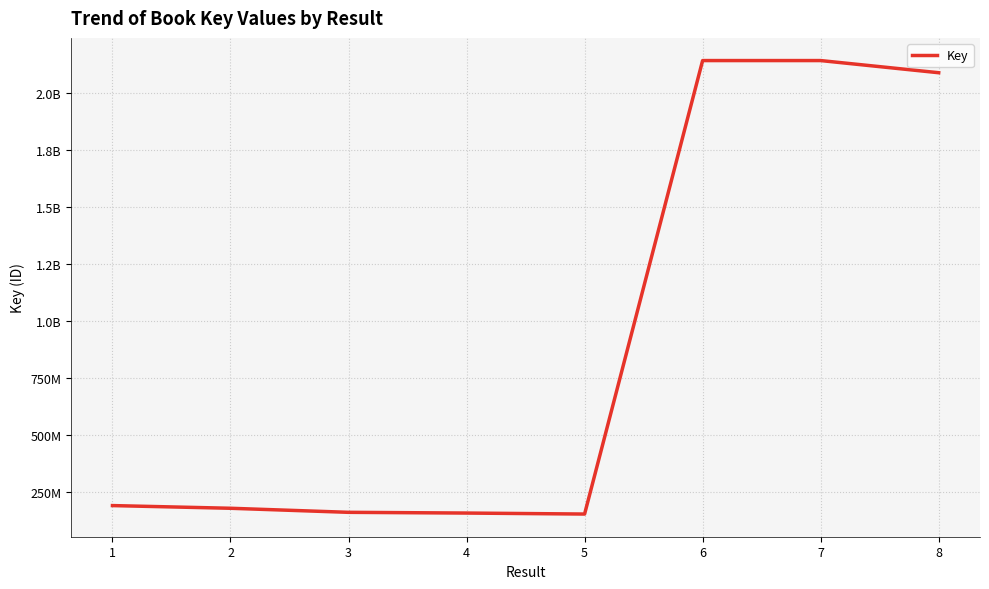

Does the chart have visible grid lines?

Yes